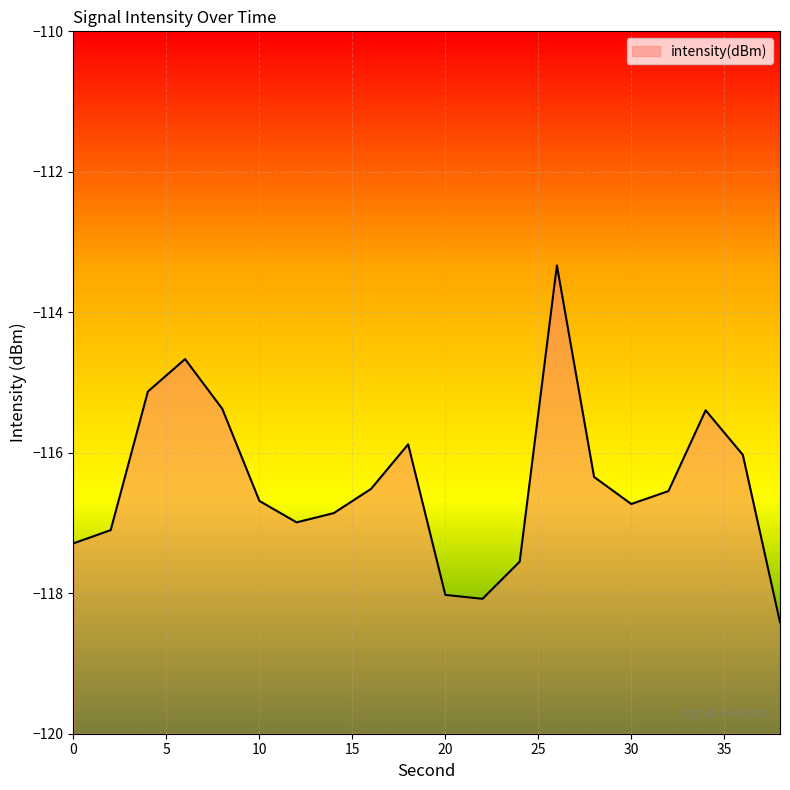

At which label is the value closest to -115?

4